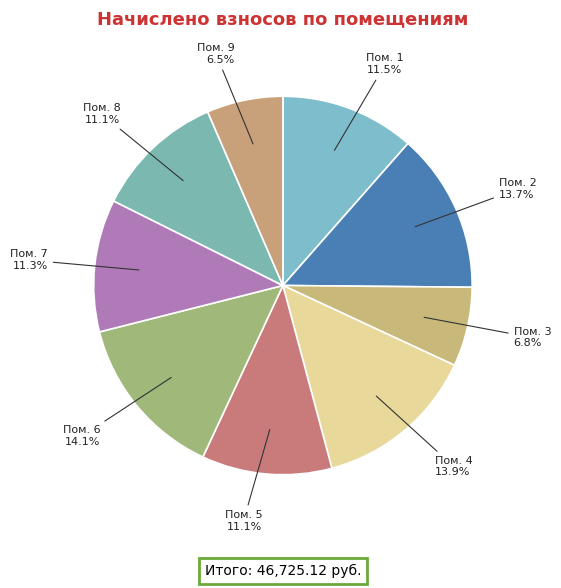

How many slices are in this pie chart?

9